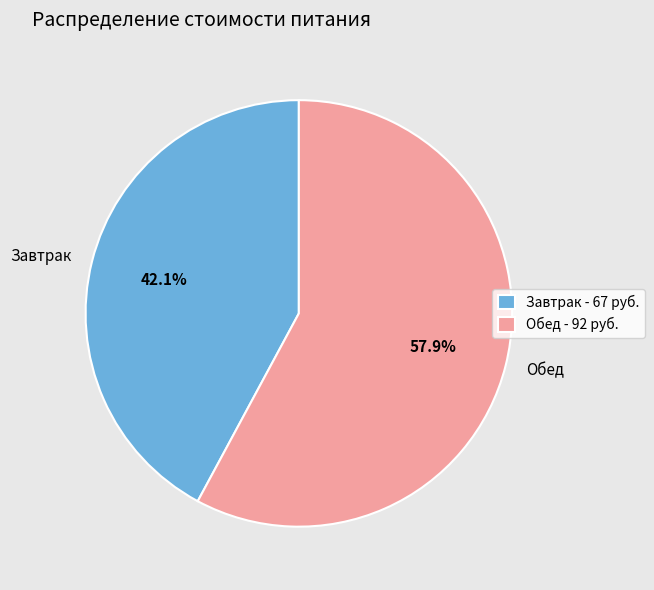

Which slice represents more than half of the pie?

Обед